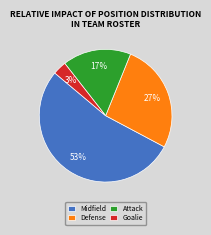

To the nearest percent, what is the difference between the largest and smallest slice percentages?

50%